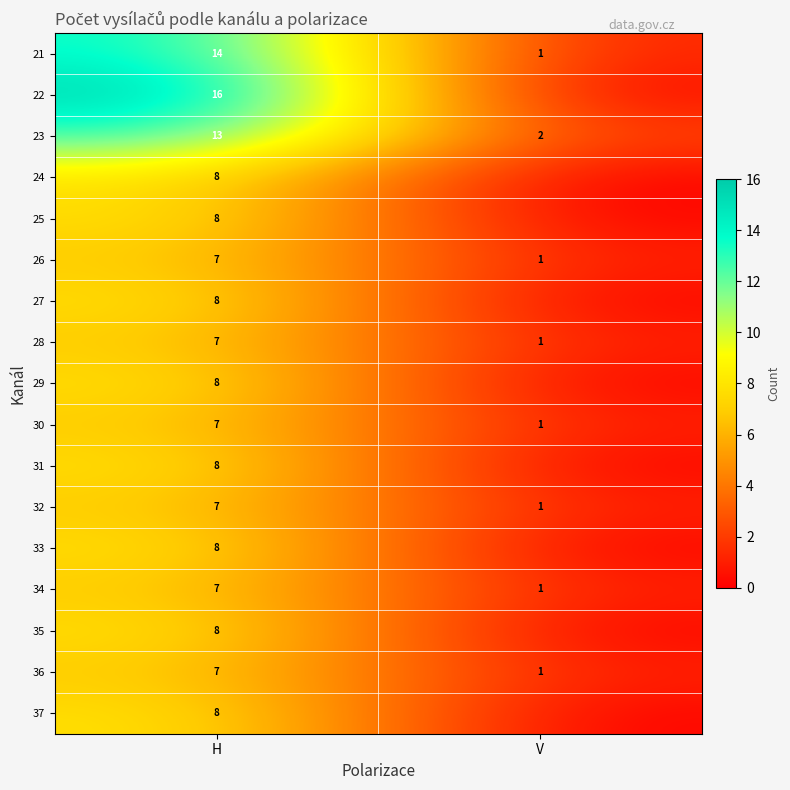

The 25 series shows 11 at H. True or false?

False